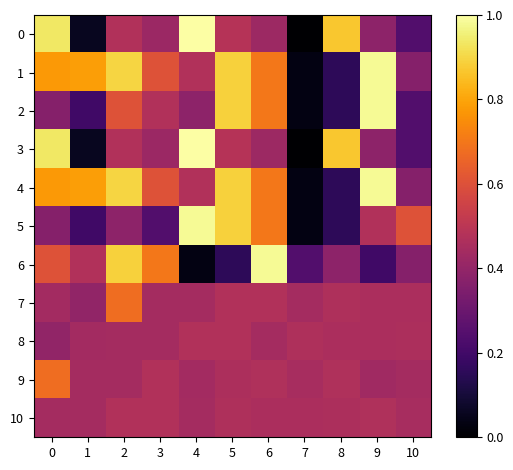

Which series has the largest total across all categories?

1